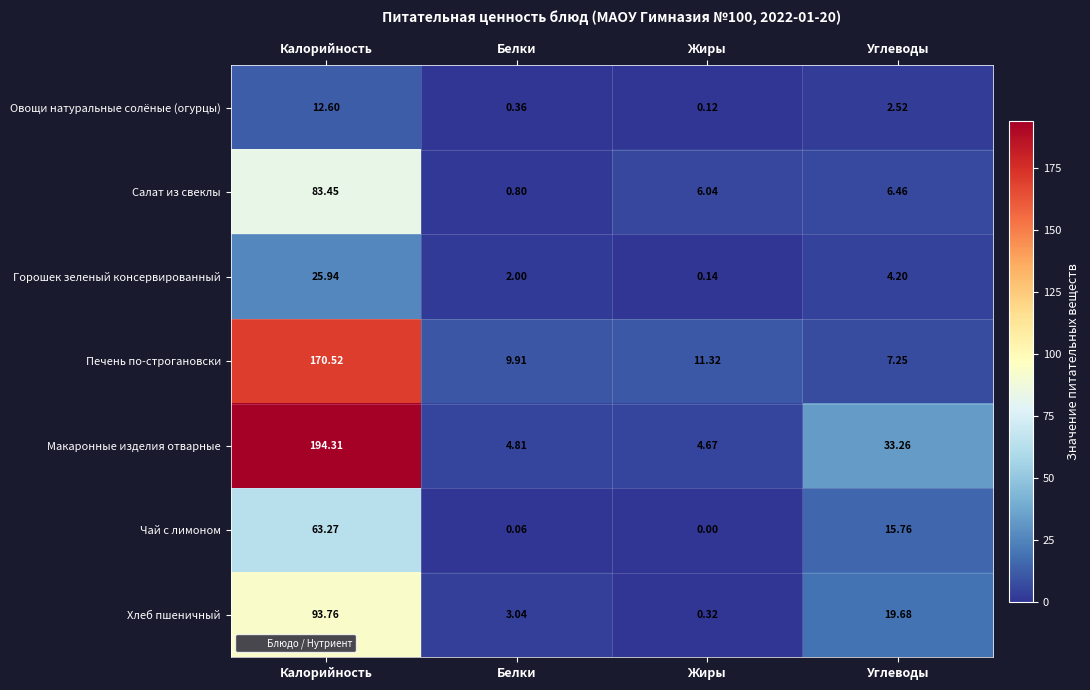

Which series changed the most between Калорийность and Белки?

Макаронные изделия отварные